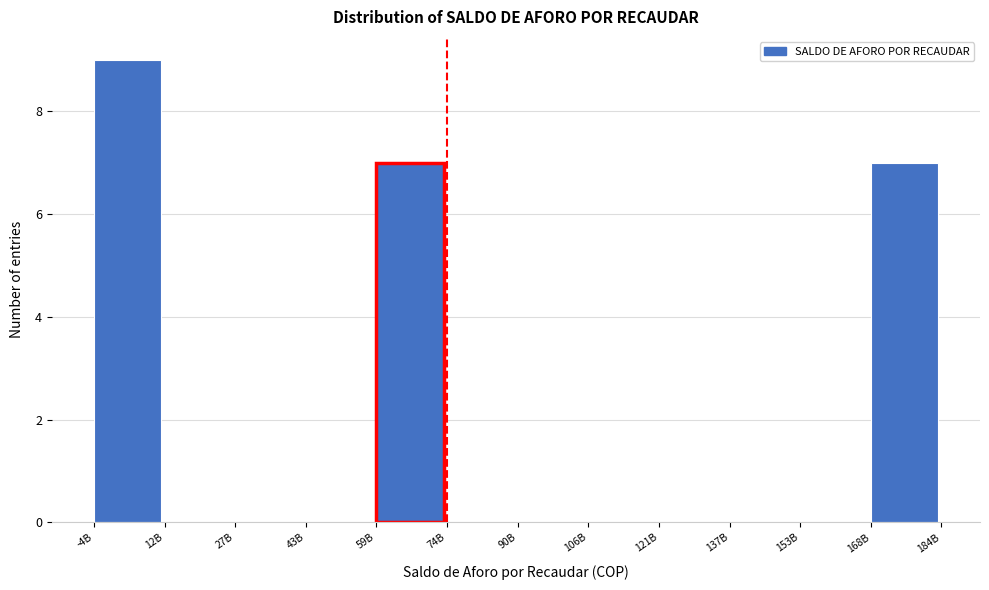

Reading left to right, extract all data points from this chart.

-4B=9	12B=0	27B=0	43B=0	59B=7	74B=0	90B=0	106B=0	121B=0	137B=0	153B=0	168B=7